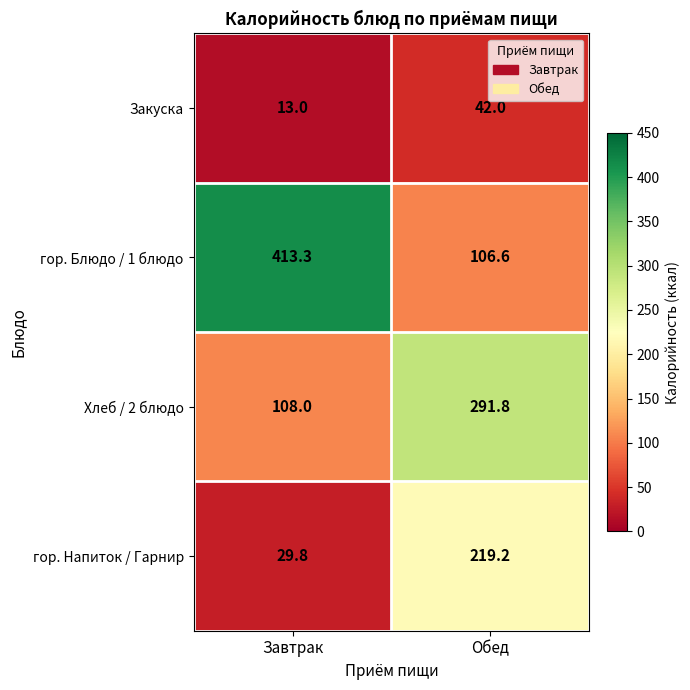

What is the minimum value shown in the chart?

13.0